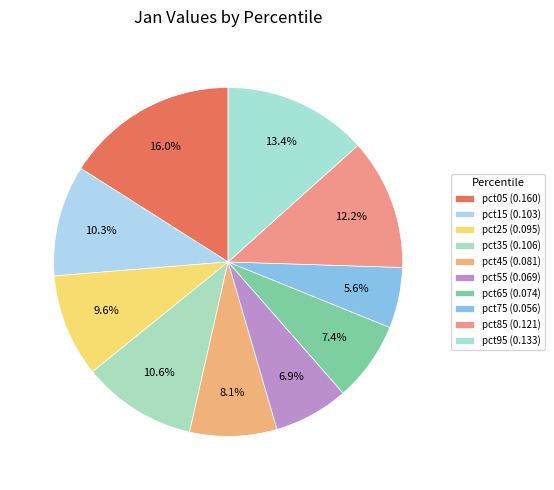

Is there any slice that represents more than half of the pie?

No